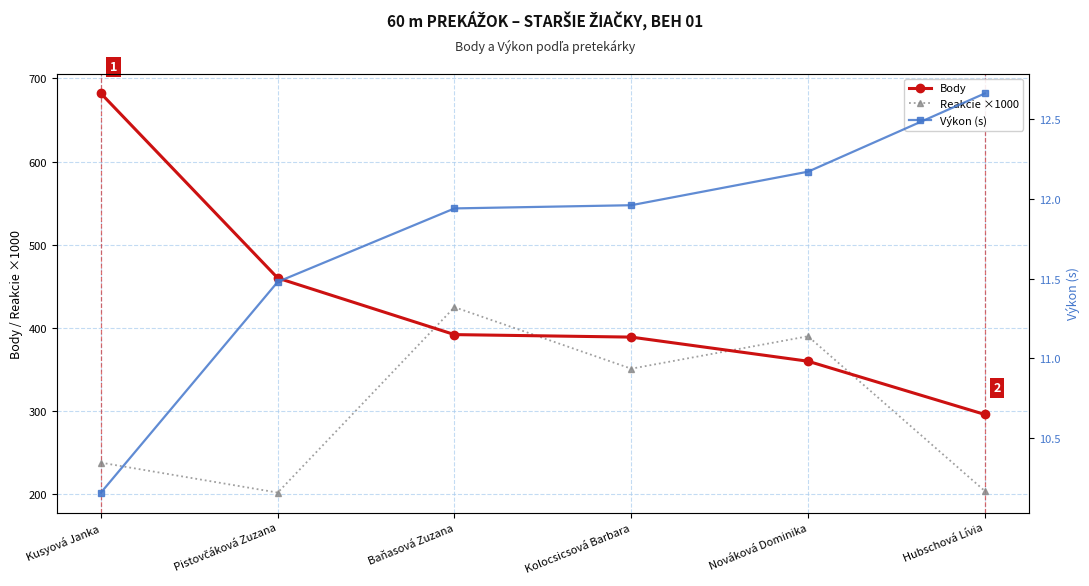

What is the average value of the Body series?

430